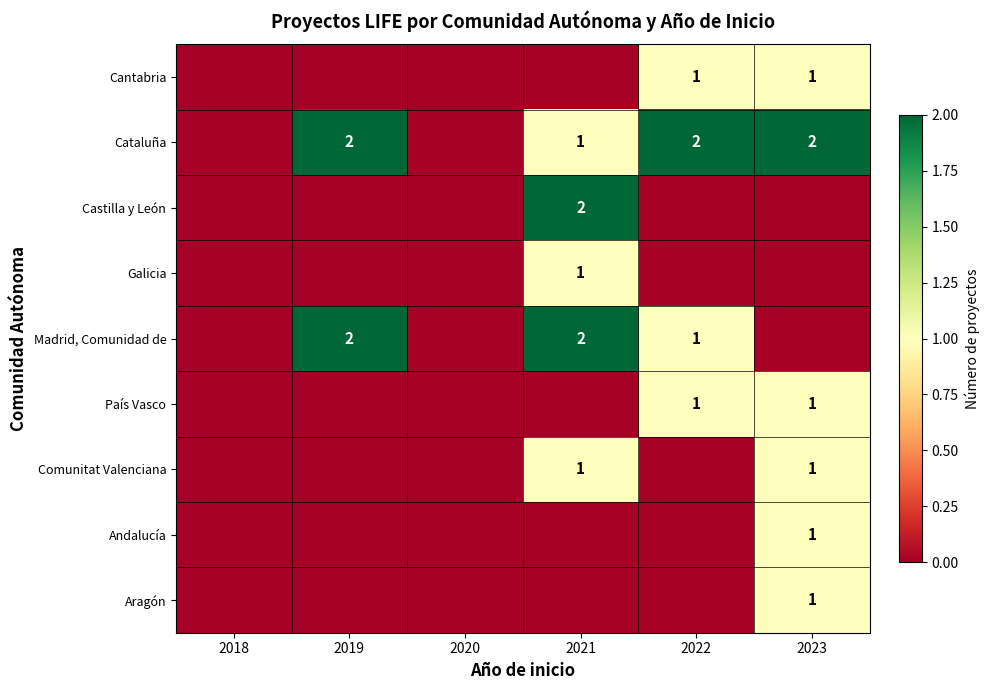

Is the value of Cataluña at 2023 greater than the value of Cantabria at 2023?

Yes